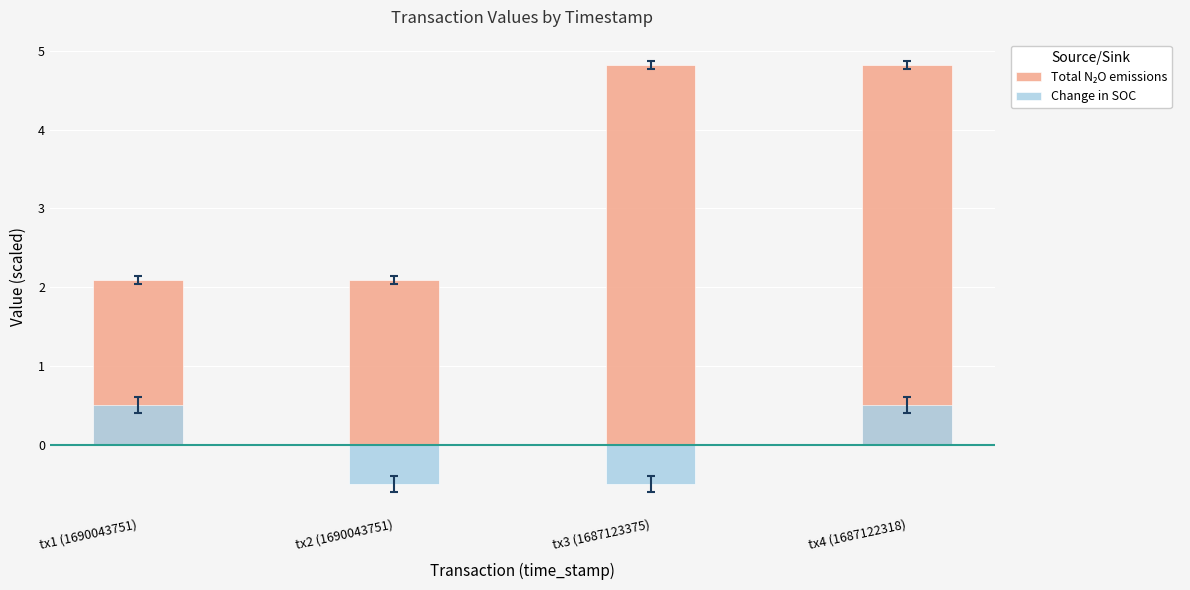

Which category has the highest value across all series?

tx3 (1687123375)